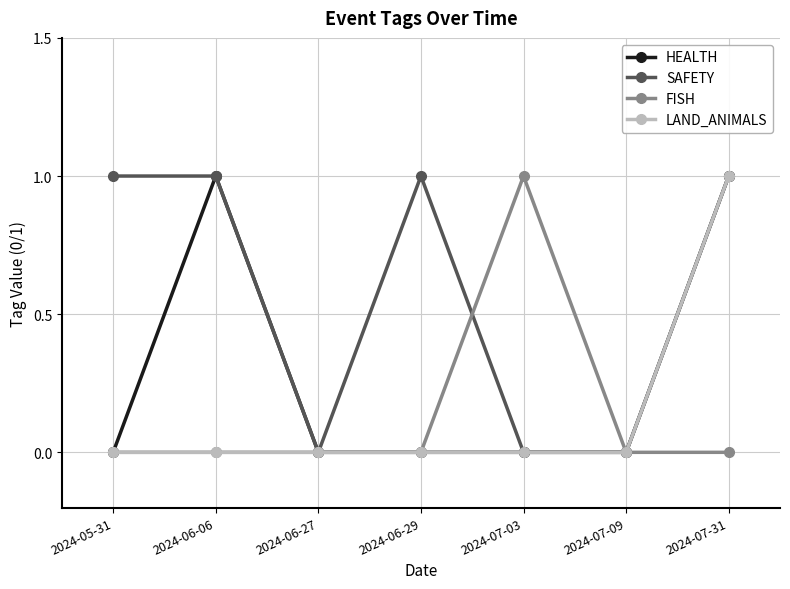

Reading left to right, what are all the values shown in this chart?

HEALTH: 2024-05-31=0	2024-06-06=1	2024-06-27=0	2024-06-29=0	2024-07-03=0	2024-07-09=0	2024-07-31=1
SAFETY: 2024-05-31=1	2024-06-06=1	2024-06-27=0	2024-06-29=1	2024-07-03=0	2024-07-09=0	2024-07-31=1
FISH: 2024-05-31=0	2024-06-06=0	2024-06-27=0	2024-06-29=0	2024-07-03=1	2024-07-09=0	2024-07-31=0
LAND_ANIMALS: 2024-05-31=0	2024-06-06=0	2024-06-27=0	2024-06-29=0	2024-07-03=0	2024-07-09=0	2024-07-31=1